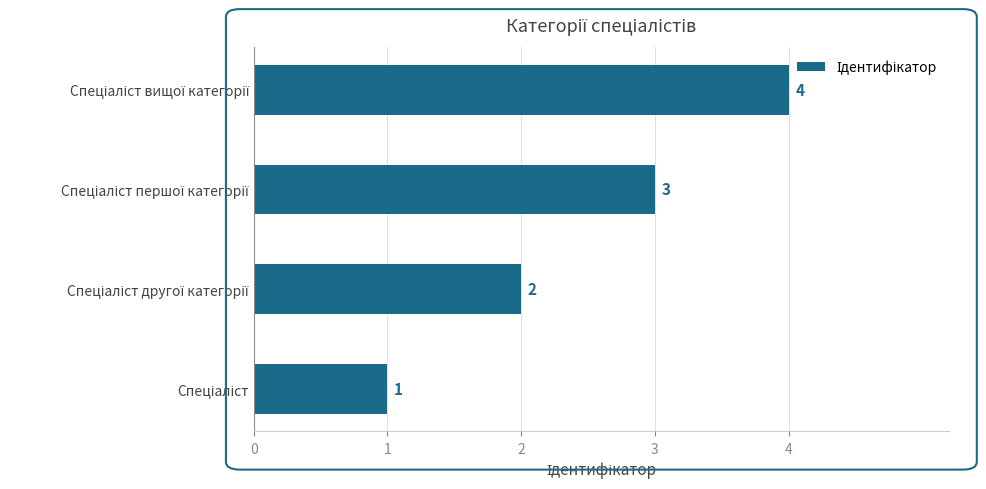

What is the difference between the maximum and minimum values?

3